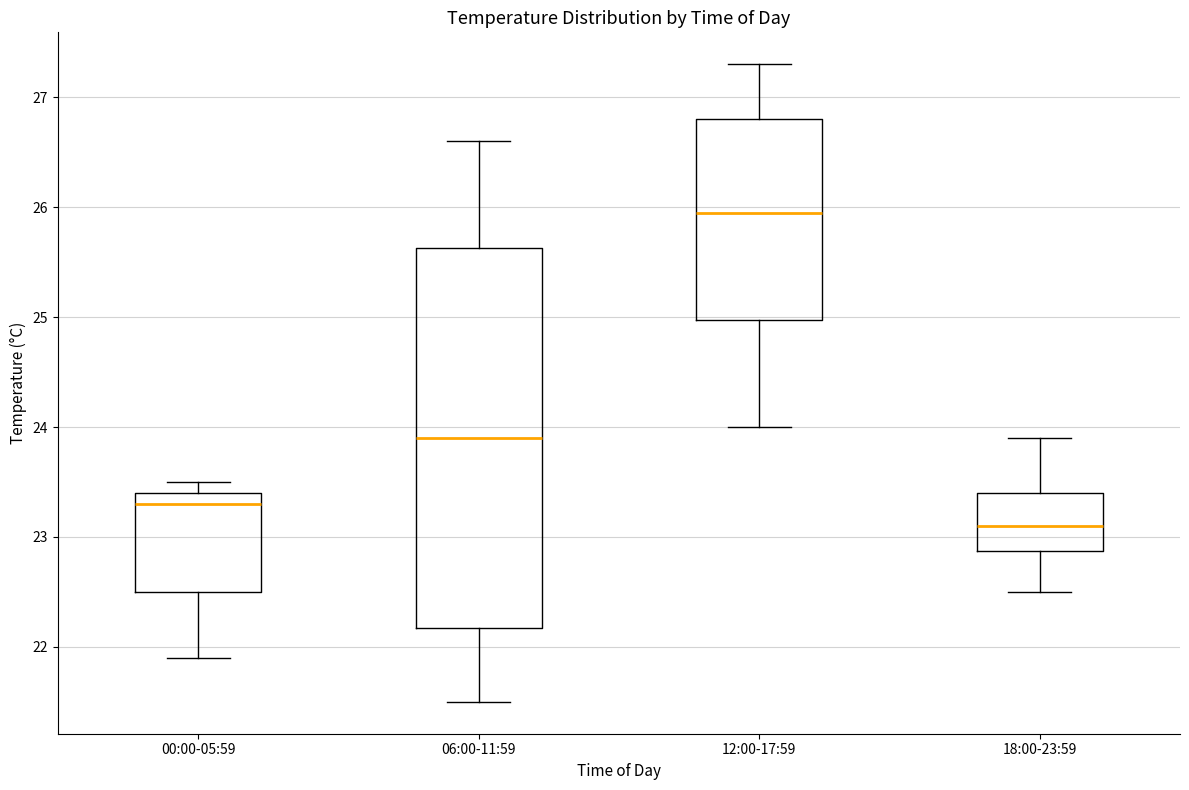

Reading left to right, transcribe this box plot: for each box, give where its median line is, the range the box spans, and where its two whiskers end, as read against the y-axis. The values are not printed on the chart, so give them approximately, as read against the axis.

00:00-05:59: median 23.3, box 22.5 to 23.4, whiskers 21.9 to 23.5
06:00-11:59: median 23.9, box 22.2 to 25.6, whiskers 21.5 to 26.6
12:00-17:59: median 26.0, box 25.0 to 26.8, whiskers 24.0 to 27.3
18:00-23:59: median 23.1, box 22.9 to 23.4, whiskers 22.5 to 23.9